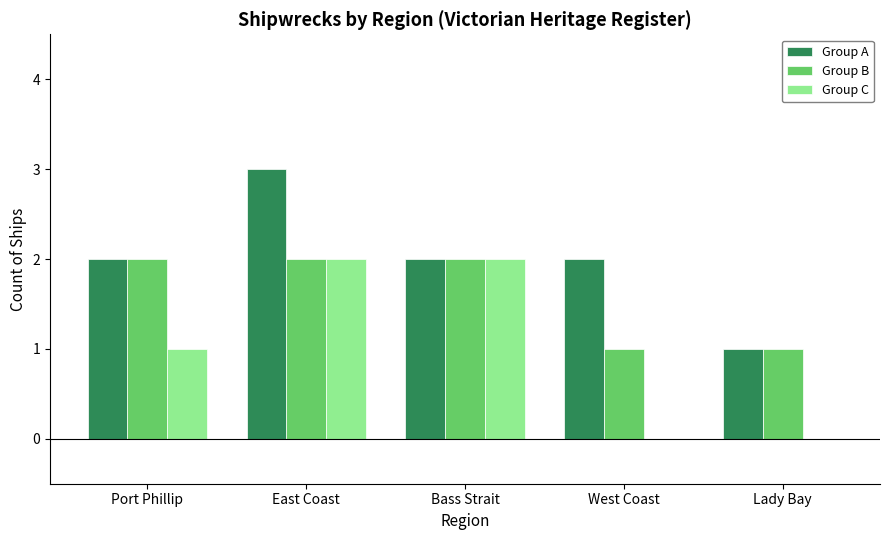

True or false: Group C has a value of 1 at Port Phillip.

True